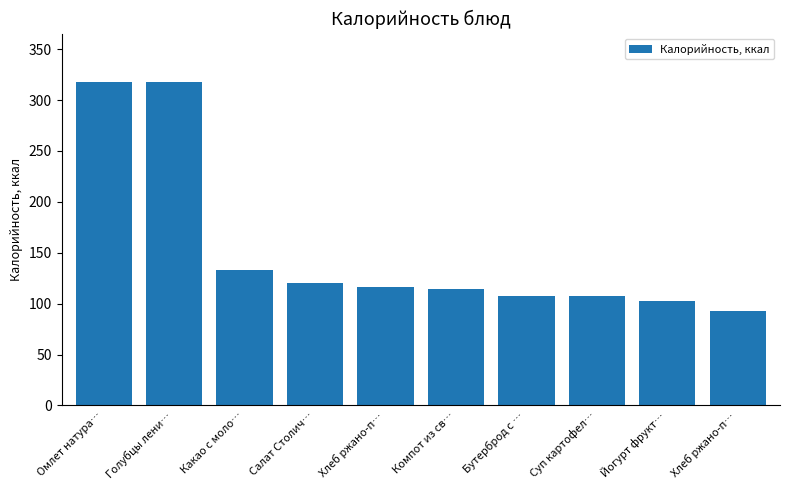

The value at Суп картофел… is 107.7. True or false?

True